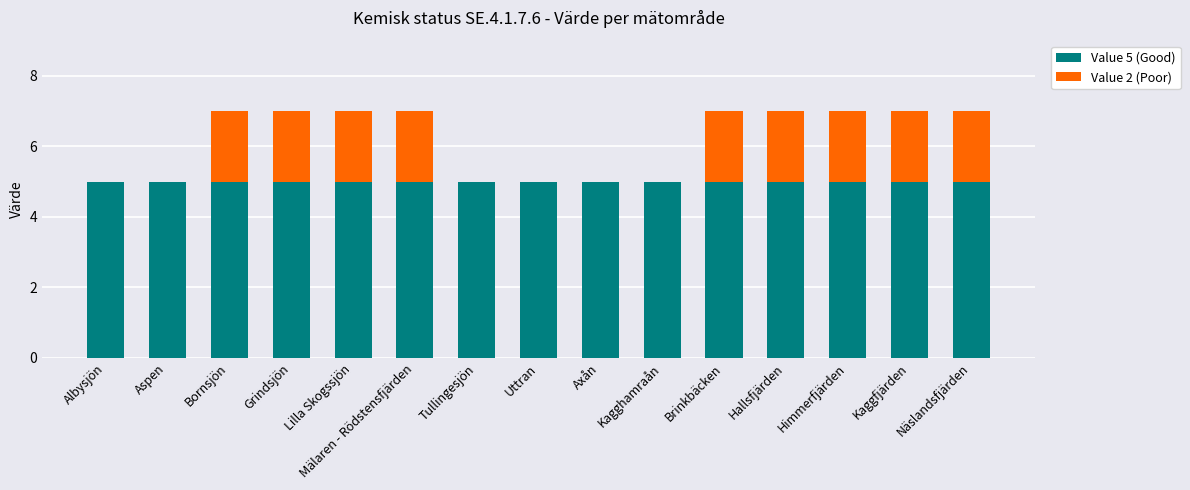

How many distinct data groups are displayed?

2